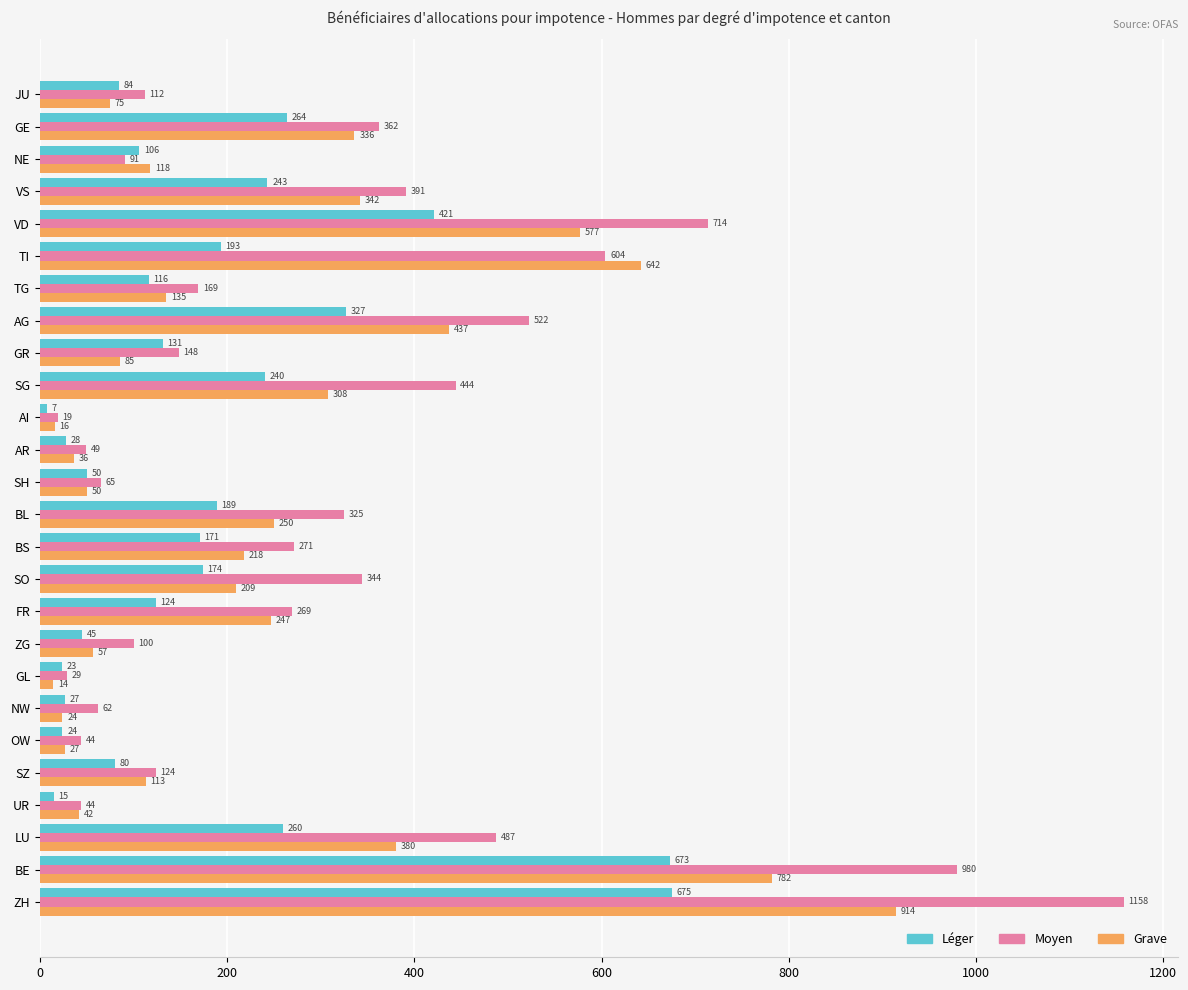

Is it true that Grave equals 1141 at TI?

False